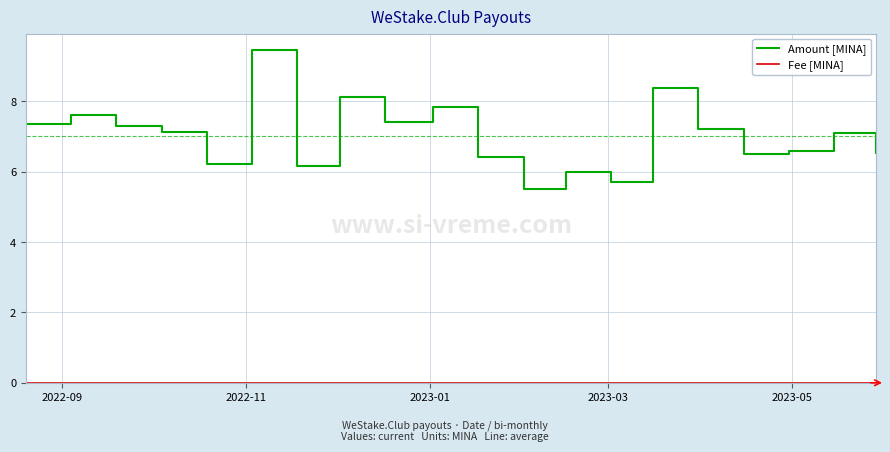

How many lines are shown in the chart?

2